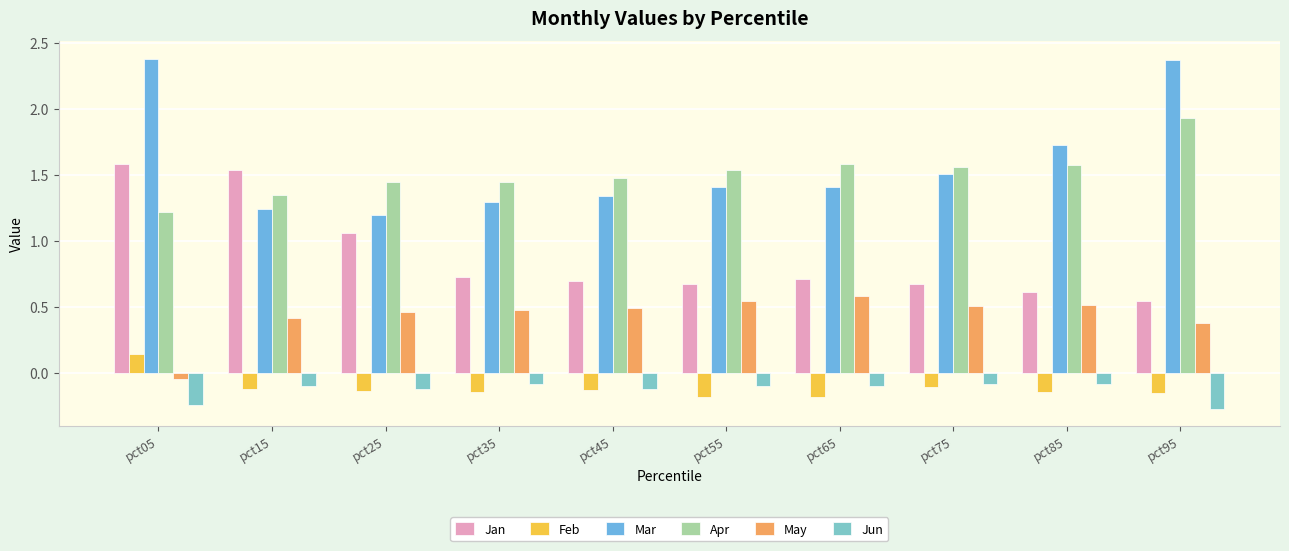

What value does the Mar series have at pct45?

1.3